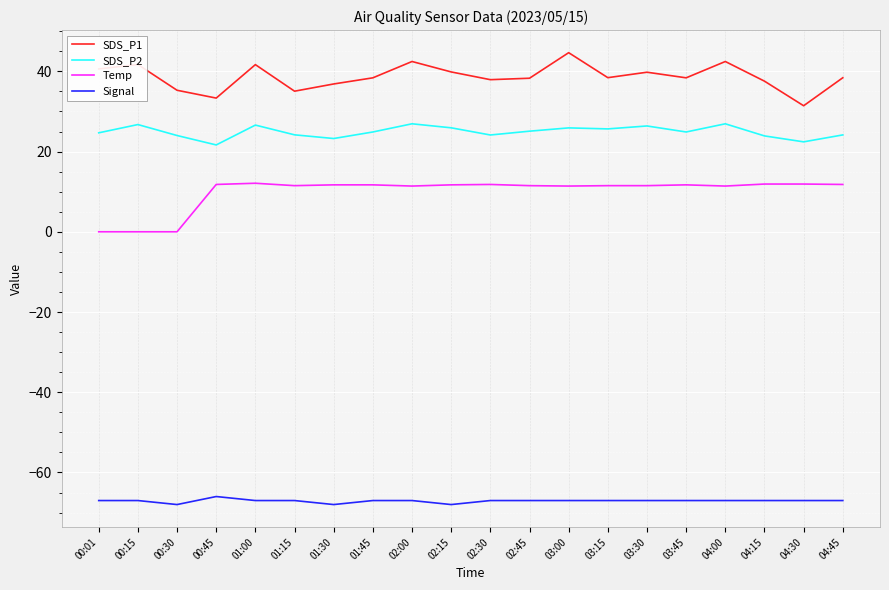

True or false: Signal has a value of -67.0 at 00:01.

True